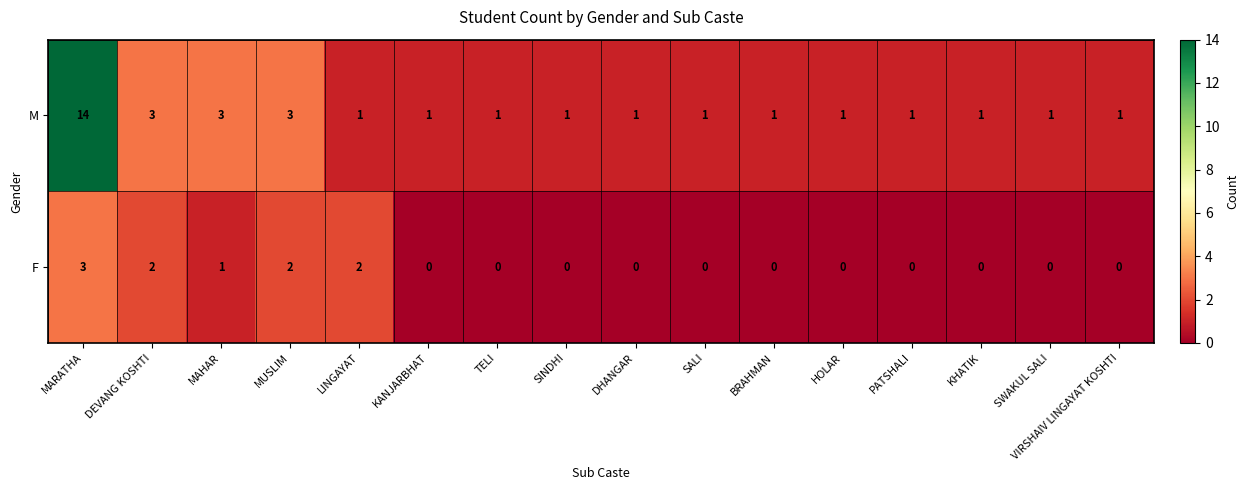

What is the sum of the F values at MARATHA and DEVANG KOSHTI?

5